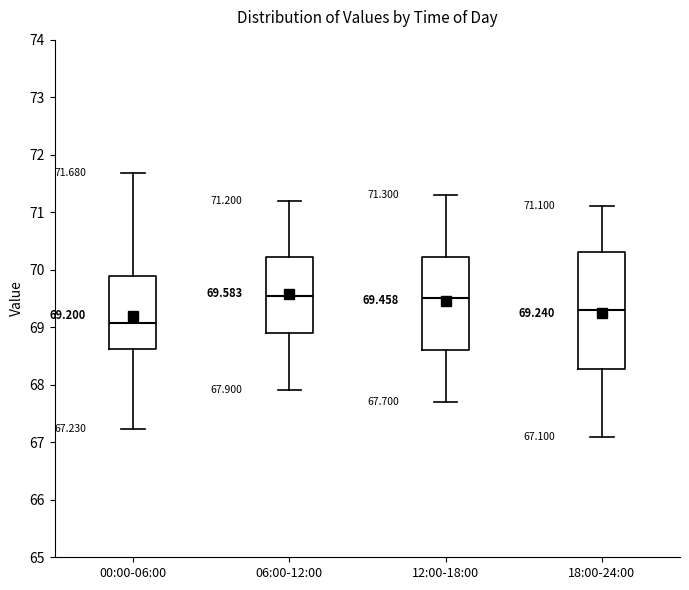

Comparing the boxes themselves (not the whiskers), which one is the tallest?

18:00-24:00